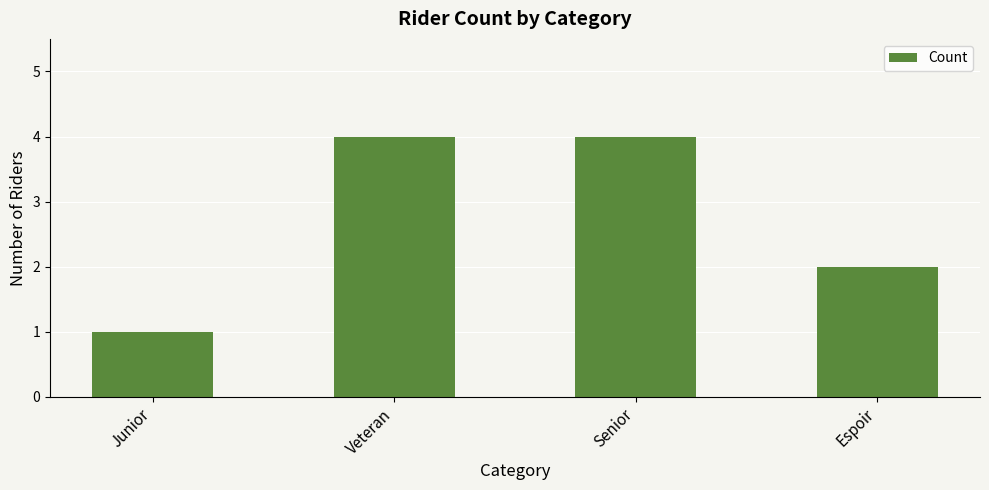

True or false: the data shows 2 at Espoir.

True